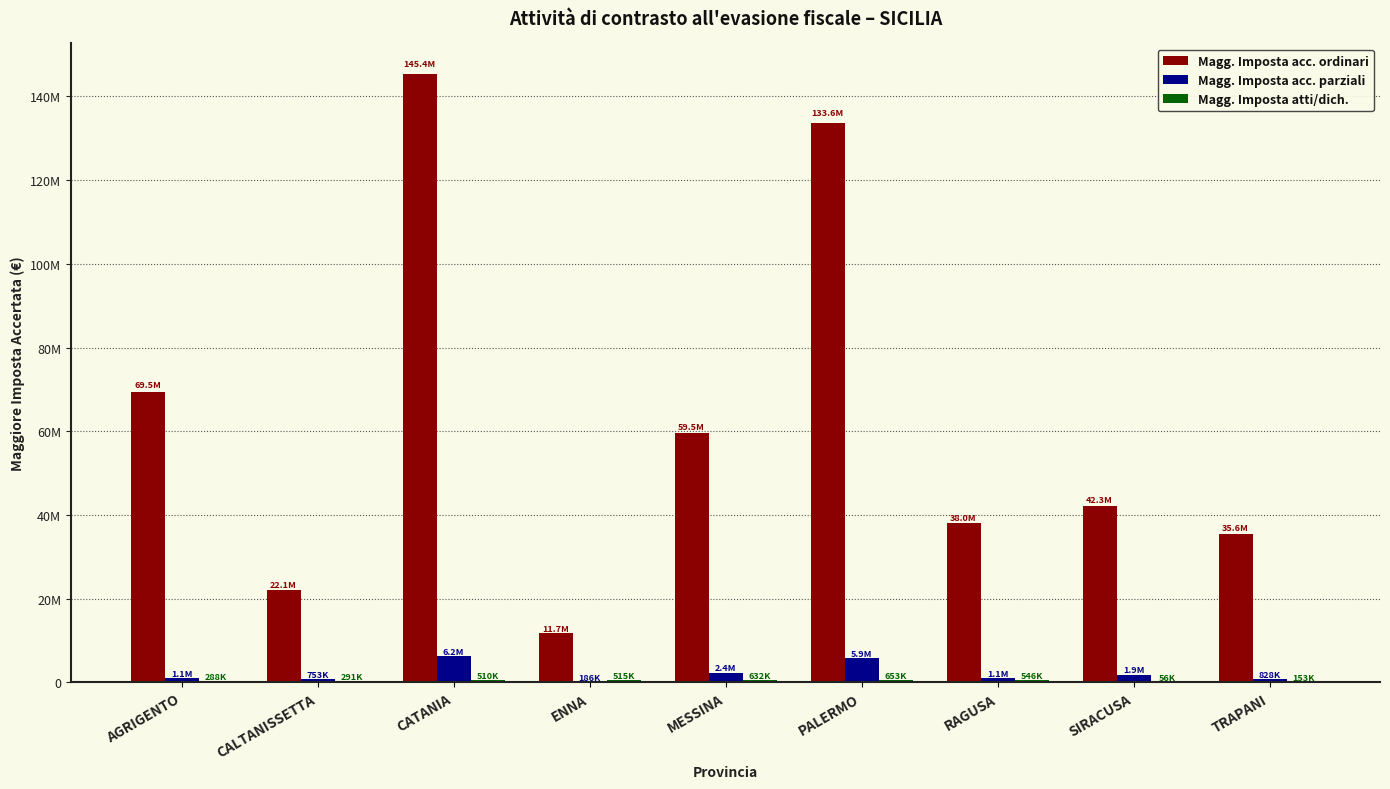

Does the chart contain stacked bars?

No